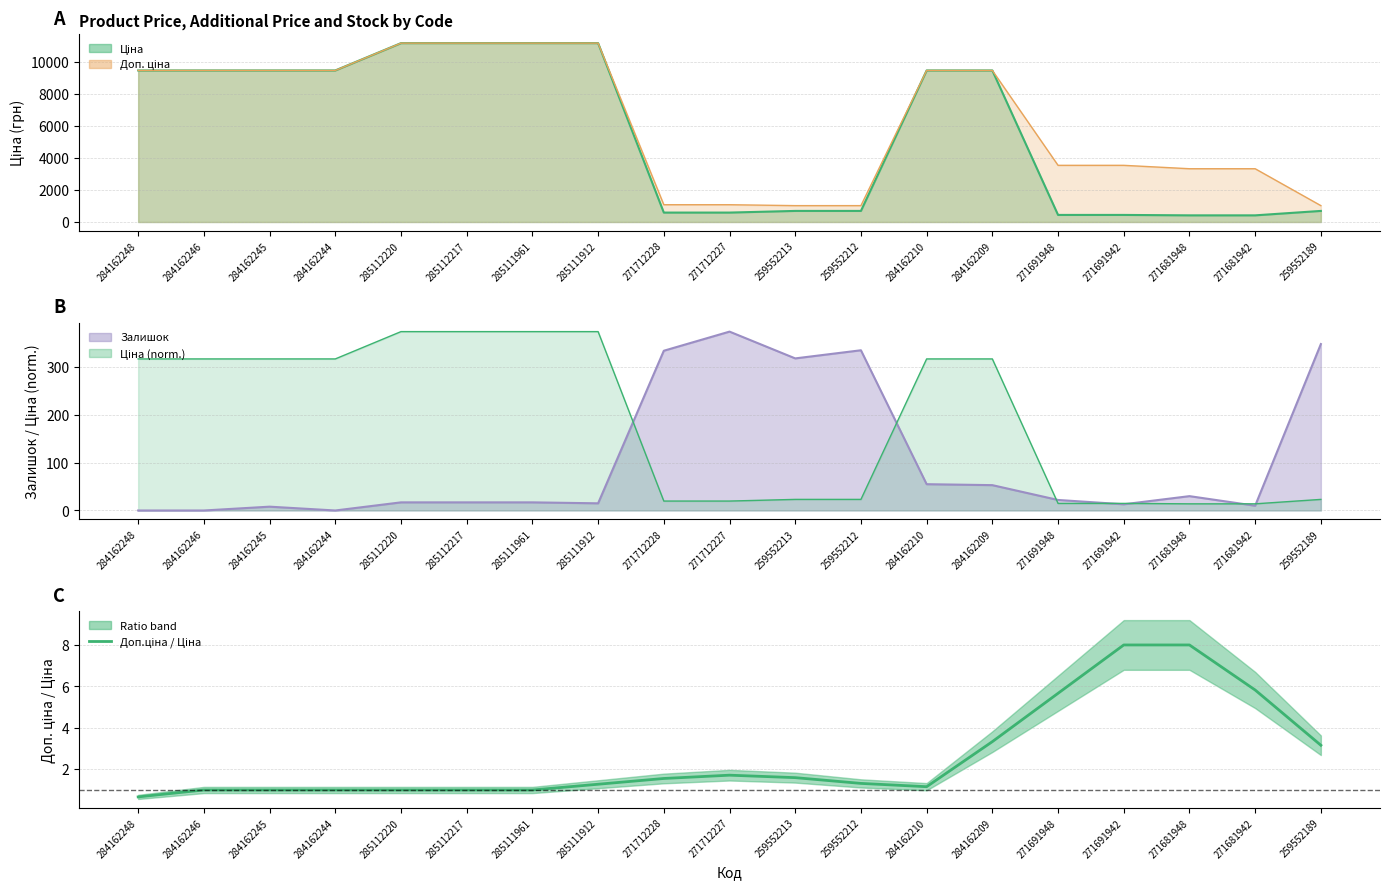

Where is the first local maximum?

271712227